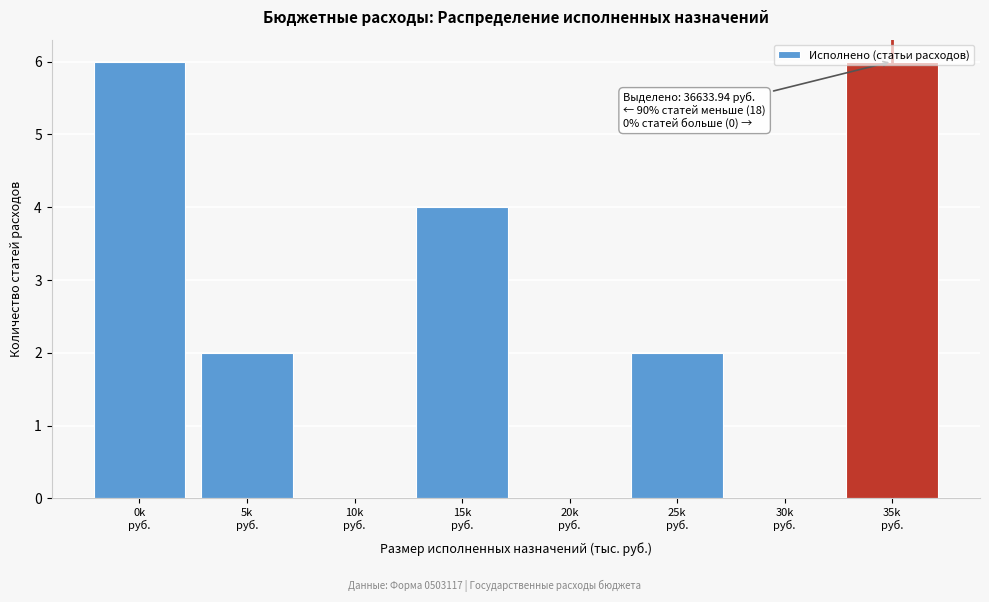

What is the maximum value shown in the chart?

6